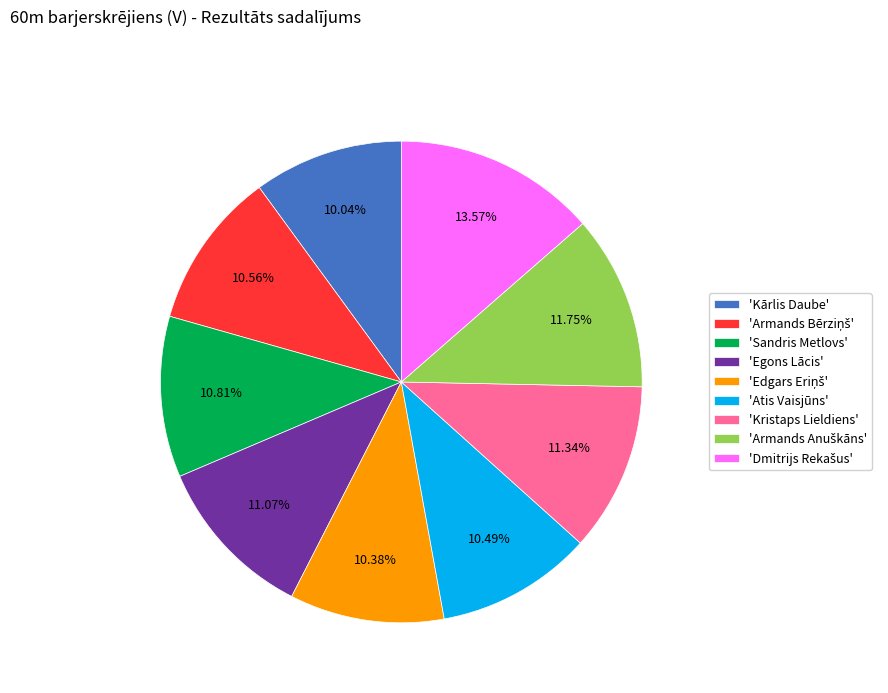

Does 'Sandris Metlovs' account for over 50% of the chart?

No